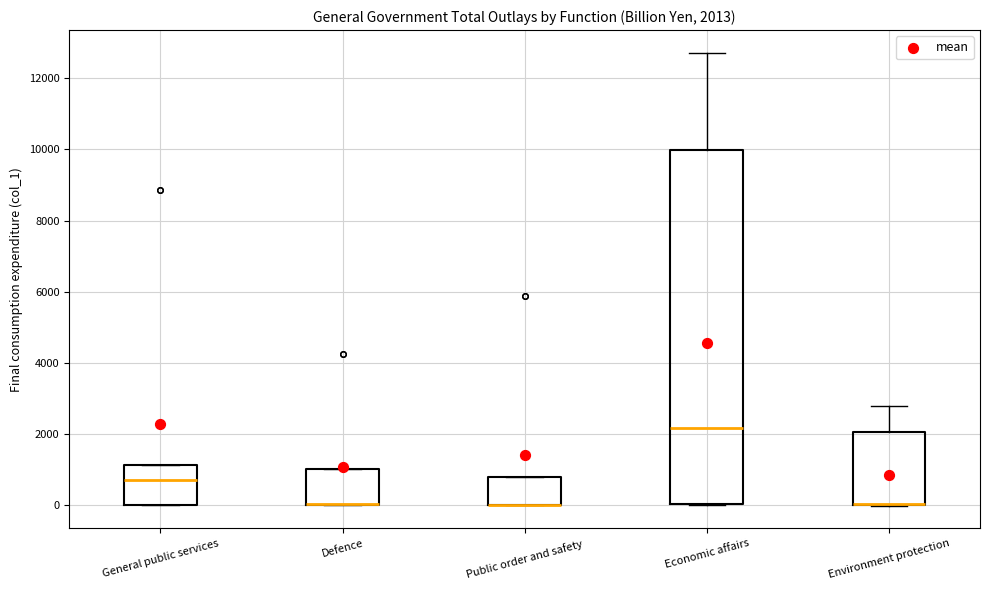

Which box is the tallest, from its lower edge to its upper edge?

Economic affairs